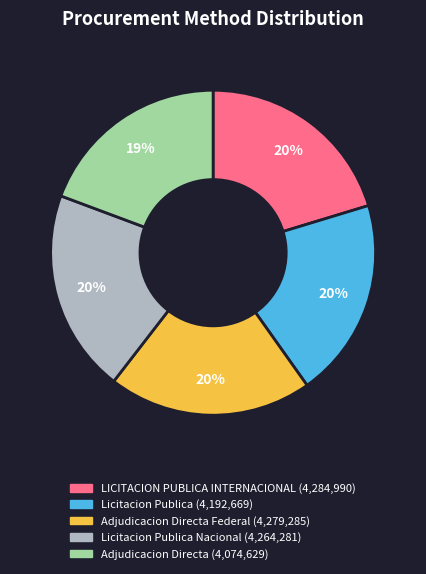

Is there a majority slice in this chart?

No